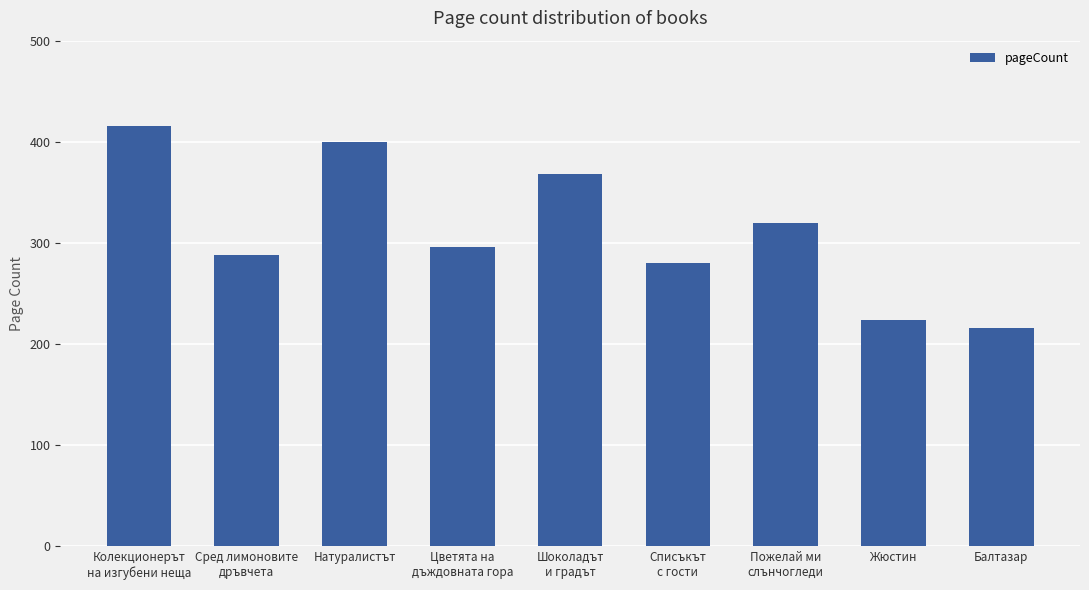

Which label corresponds to the largest value in the chart?

Колекционерът
на изгубени неща